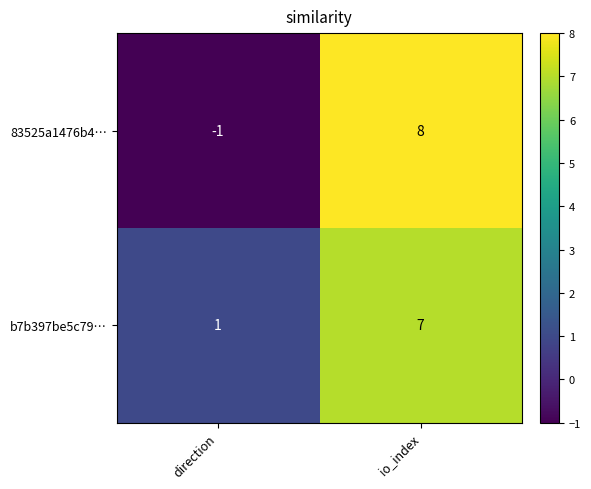

The value of 83525a1476b4… at direction is -1. True or false?

True